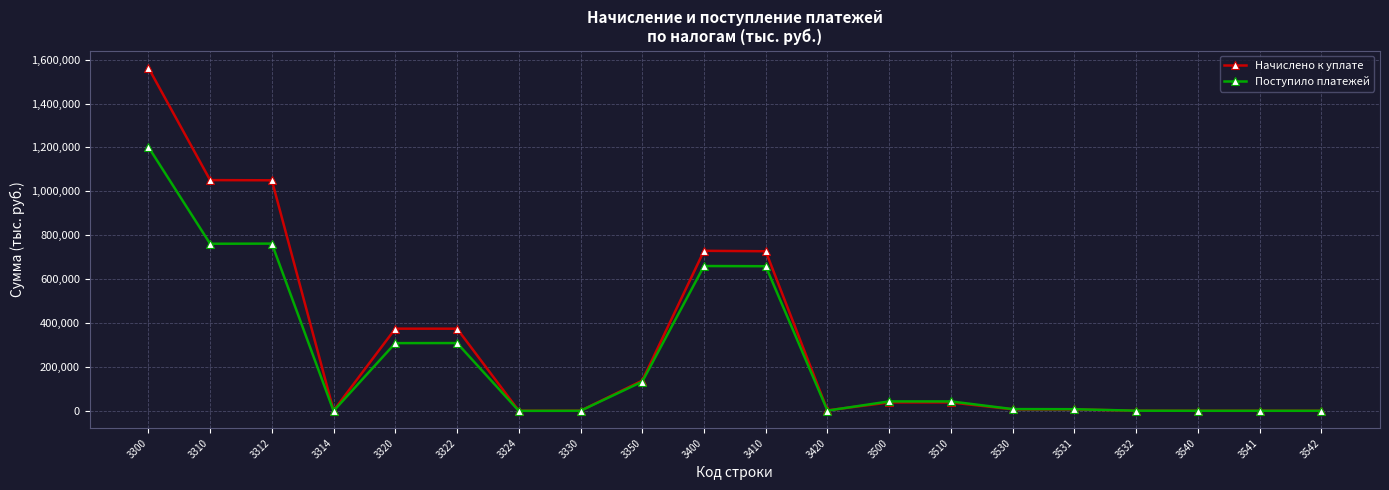

The value of Начислено к уплате at 3410 is 726938. True or false?

True